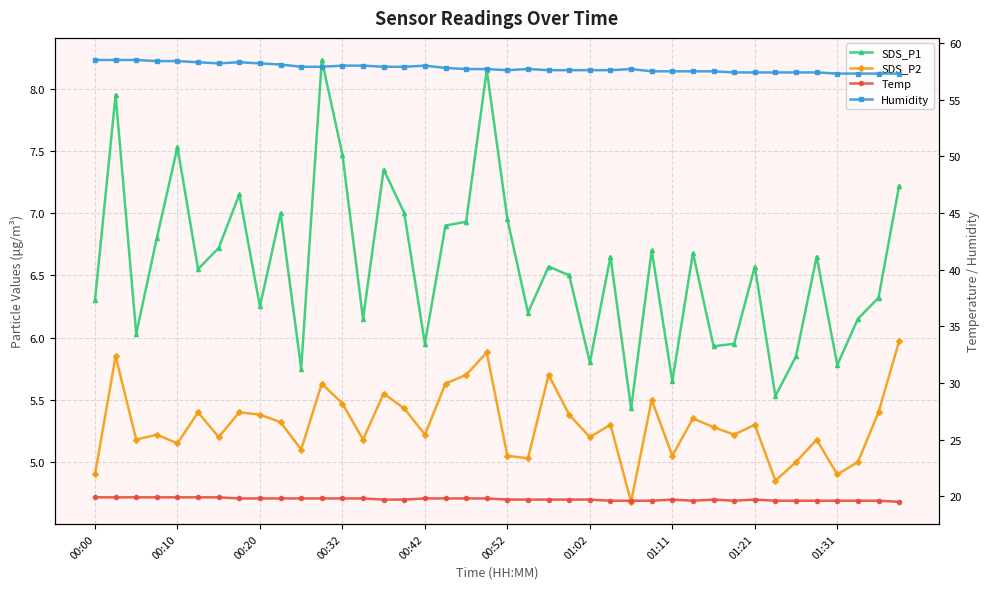

In Humidity, how many points are higher than both neighbors (excluding endpoints)?

4